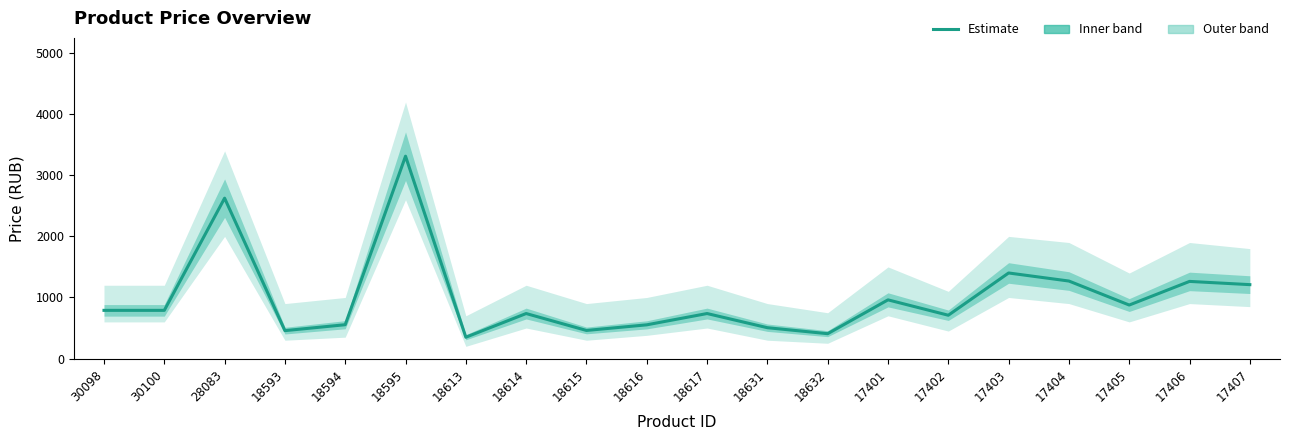

What is the ratio of the value at 18594 to the value at 17407?

0.5